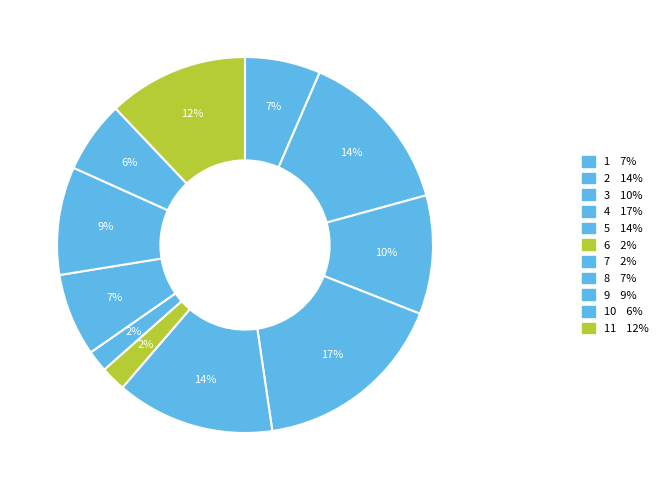

How many slices are in this pie chart?

11